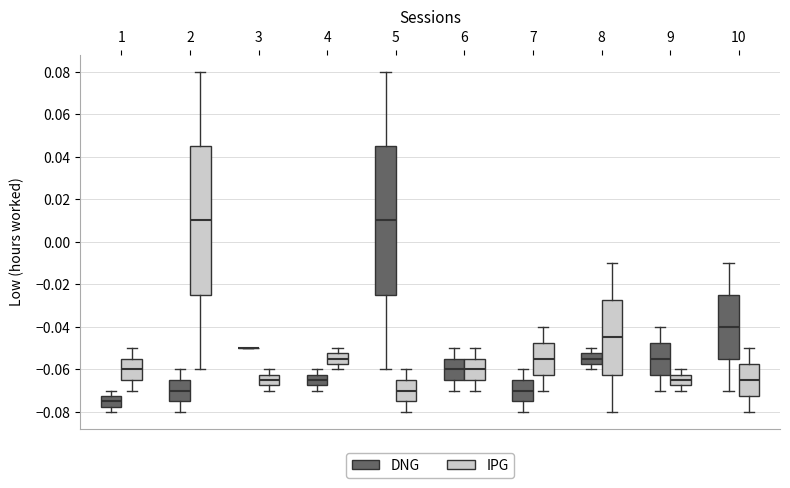

Where is the upper edge of the box for 9 (IPG) on the y-axis? The values are not printed on the chart, so give them approximately, as read against the axis.

-0.062